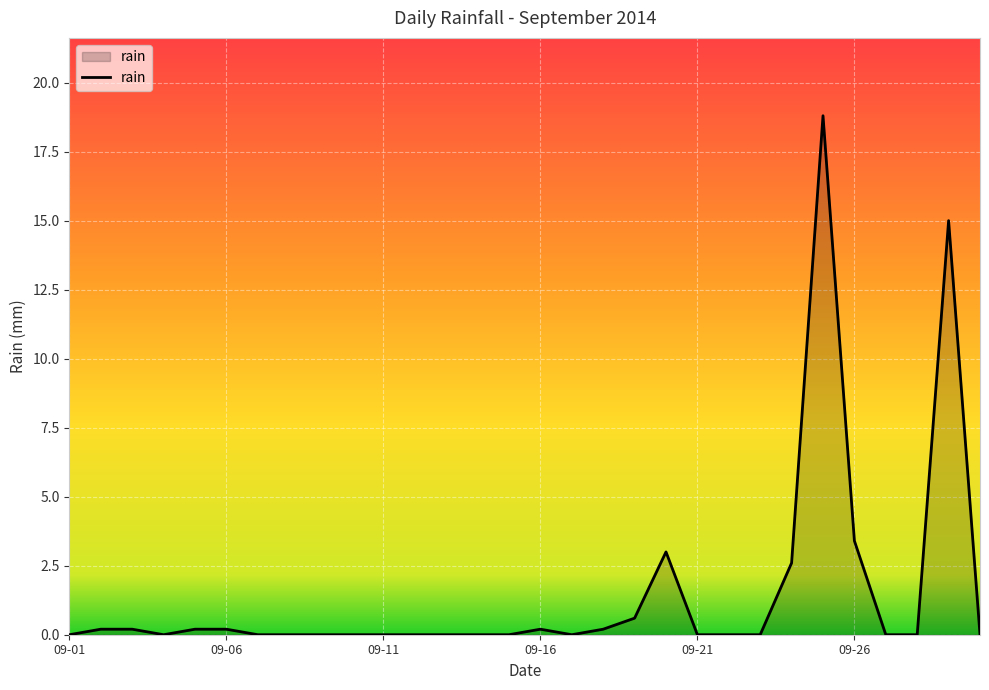

What is the sum of all values?

44.6